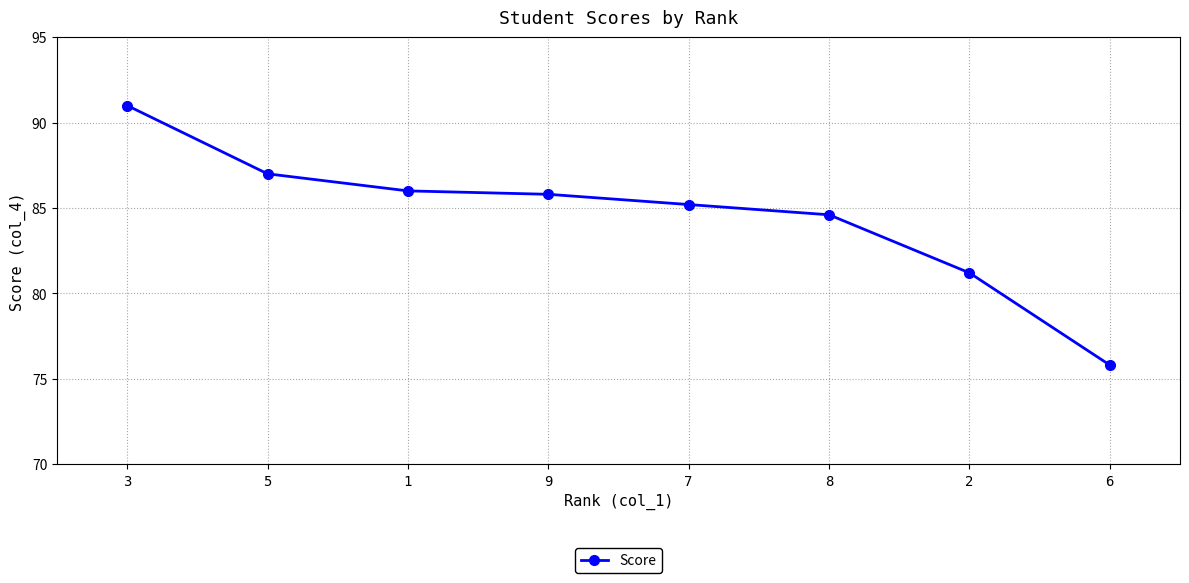

What is the difference between the maximum and second lowest values?

9.8